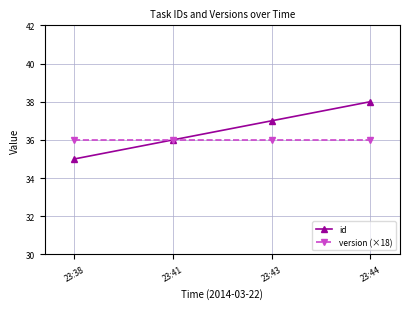

Reading right to left, list all the values displayed in this chart.

id: 38	37	36	35
version (×18): 36	36	36	36